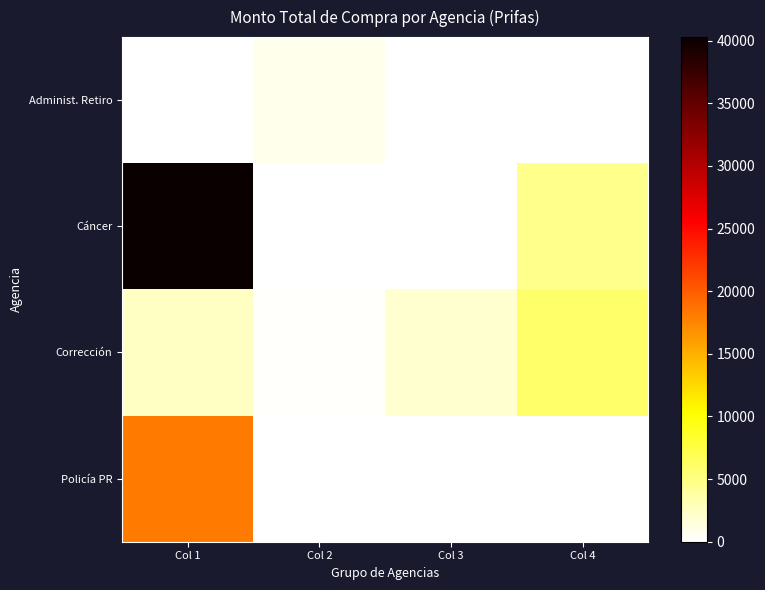

Reading left to right, list all the values displayed in this chart.

Administ. Retiro: Col 1=0	Col 2=825	Col 3=0	Col 4=0
Cáncer: Col 1=40284	Col 2=25	Col 3=24	Col 4=4699
Corrección: Col 1=2400	Col 2=207	Col 3=1915	Col 4=6000
Policía PR: Col 1=18171	Col 2=0	Col 3=0	Col 4=0